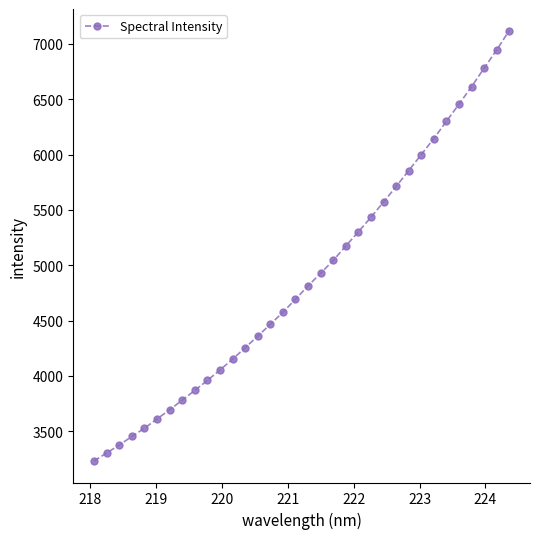

What is the minimum value shown in the chart?

3231.0